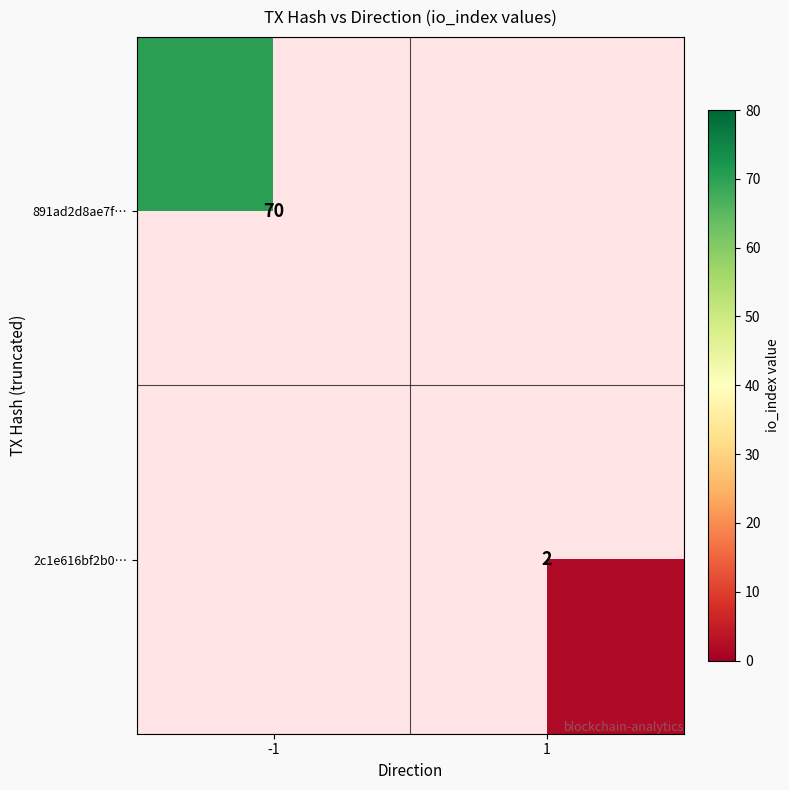

The 891ad2d8ae7f… series shows 70 at -1. True or false?

True